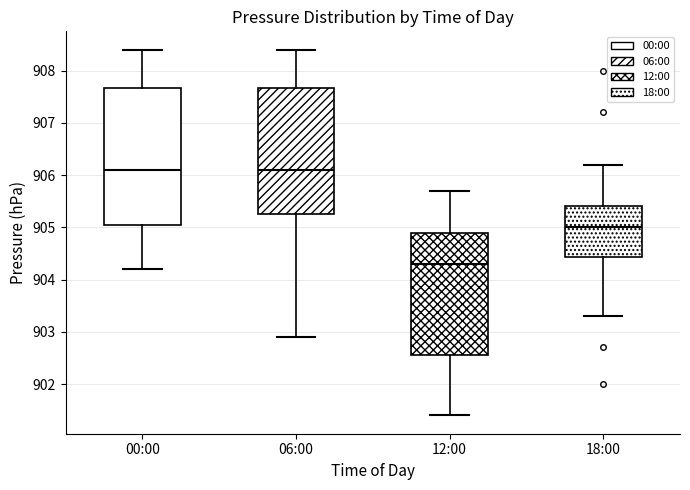

Reading left to right, transcribe this box plot: for each box, give where its median line is, the range the box spans, and where its two whiskers end, as read against the y-axis. The values are not printed on the chart, so give them approximately, as read against the axis.

00:00: median 906.1, box 905.1 to 907.7, whiskers 904.2 to 908.4
06:00: median 906.1, box 905.3 to 907.7, whiskers 902.9 to 908.4
12:00: median 904.3, box 902.6 to 904.9, whiskers 901.4 to 905.7
18:00: median 905.0, box 904.4 to 905.4, whiskers 903.3 to 906.2